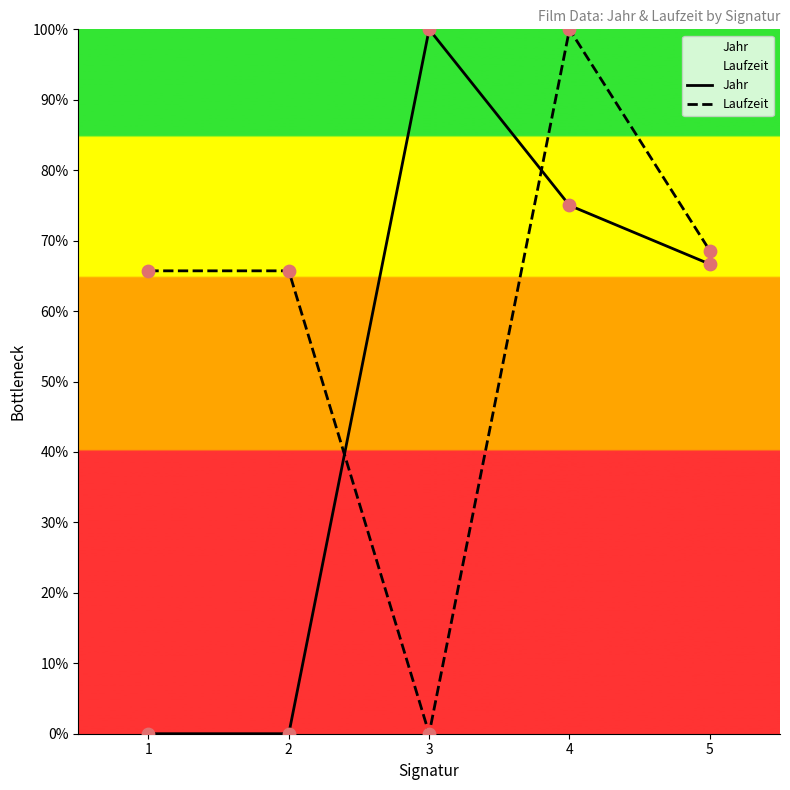

At how many categories does at least one series exceed 19?

5